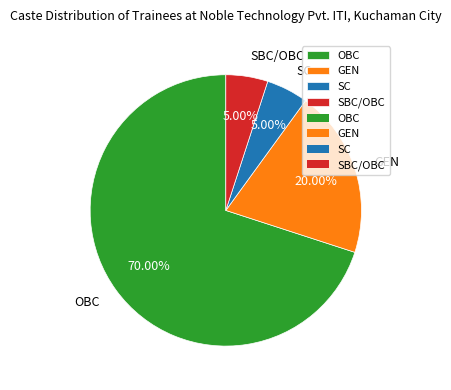

Which slice is the largest?

OBC